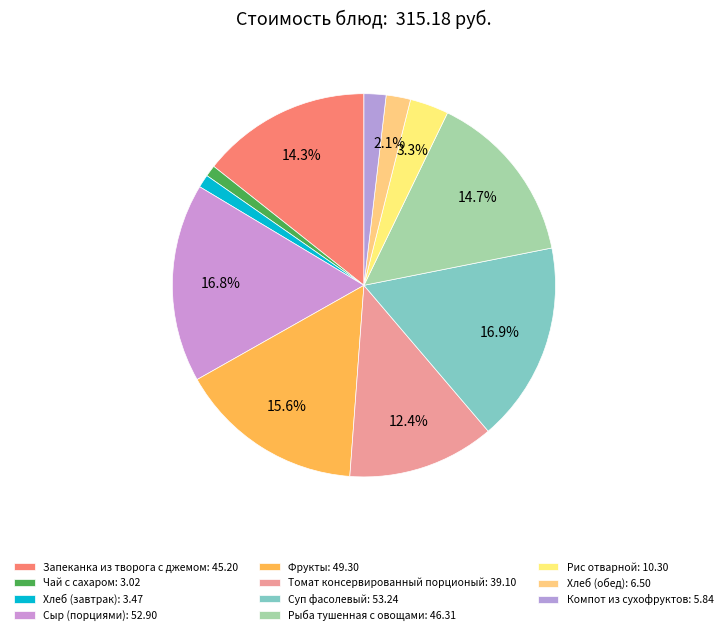

Does any single category account for the majority?

No